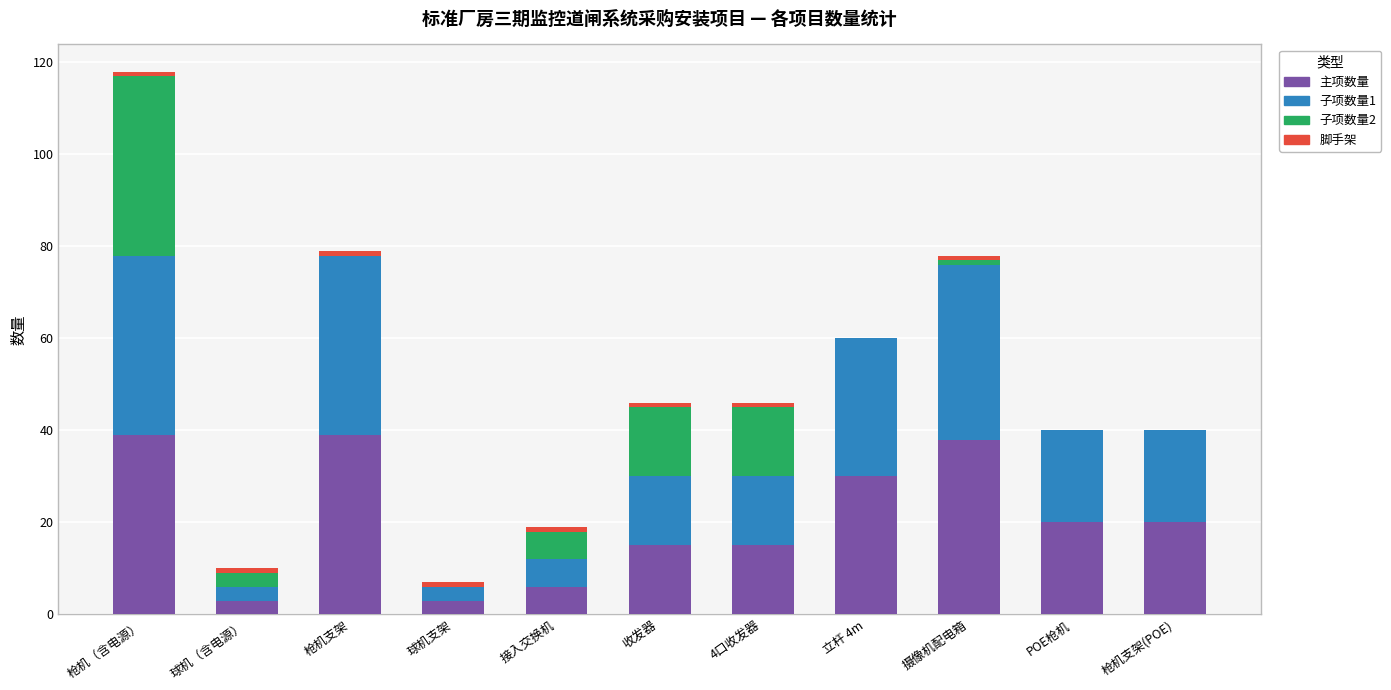

At which category is the sum across all series the highest?

枪机（含电源）